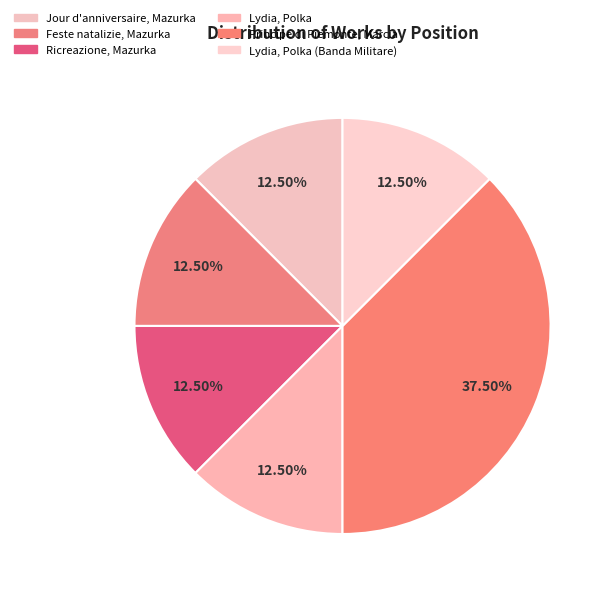

To the nearest percent, what is the difference between the largest and smallest slice percentages?

25%